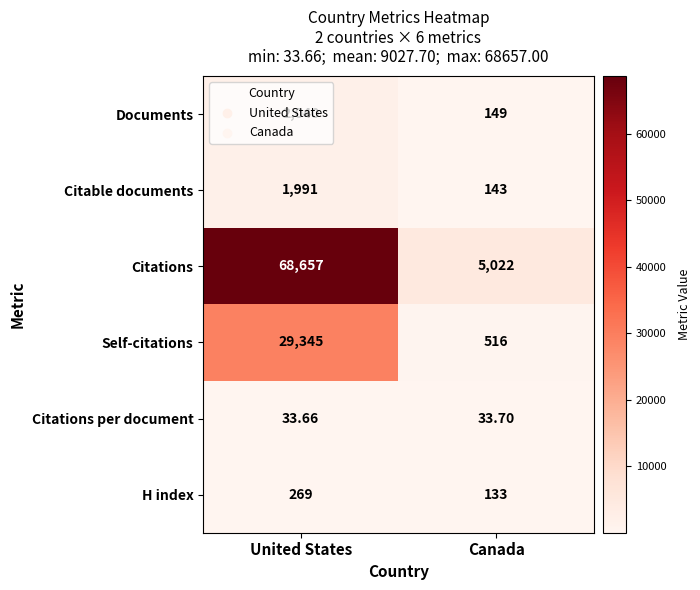

At which category does the chart reach its peak across all series?

United States